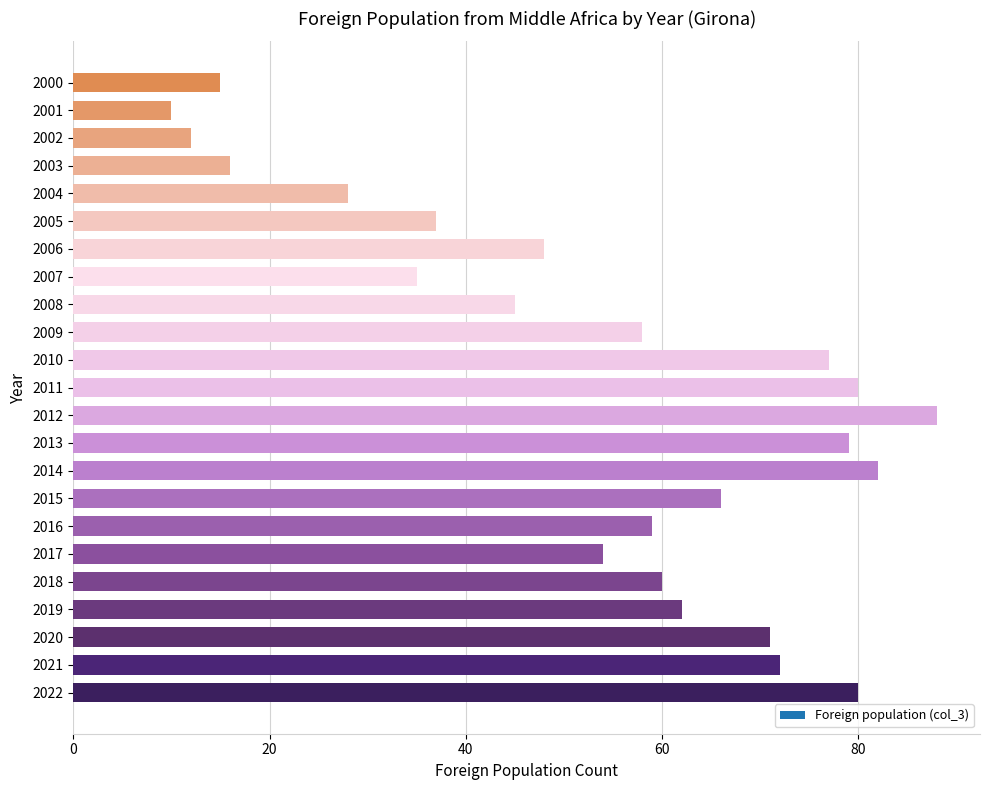

What is the greatest value displayed?

88